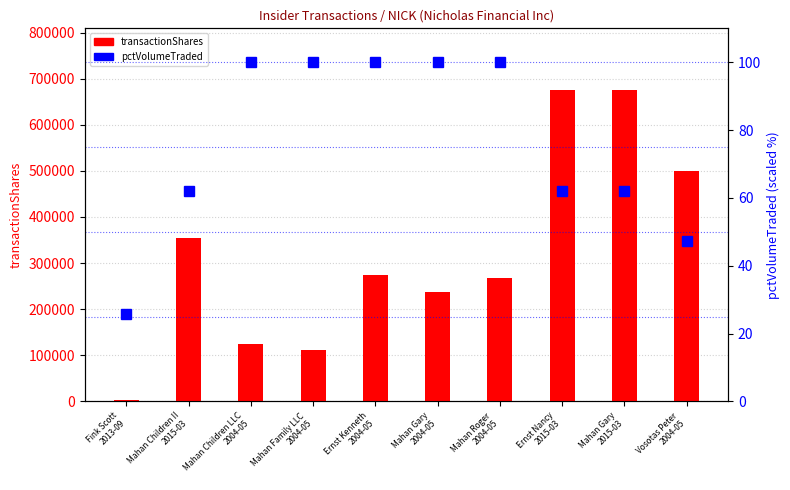

Does the chart contain any negative values?

No